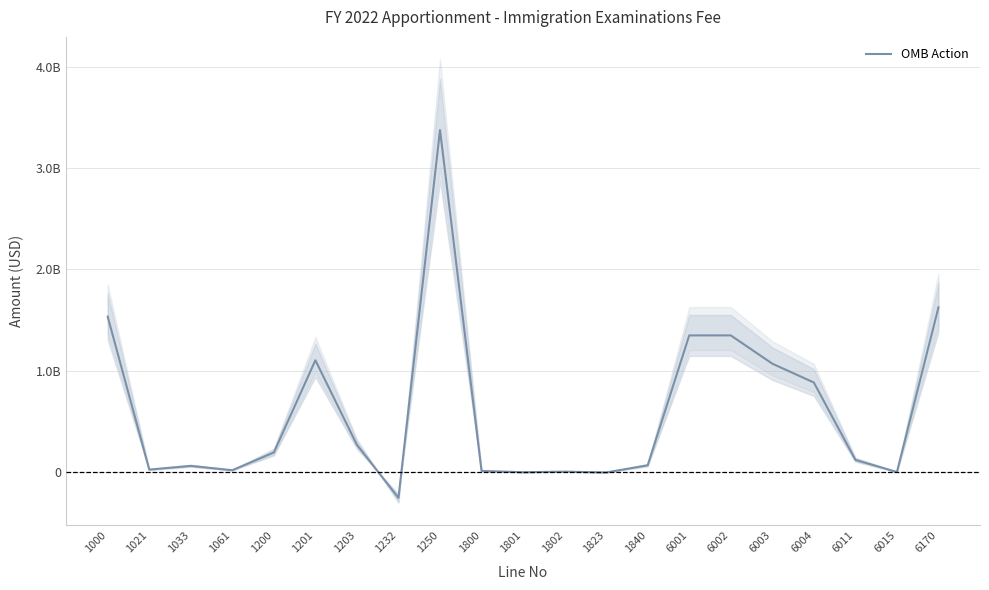

What is the minimum value shown in the chart?

-255320142